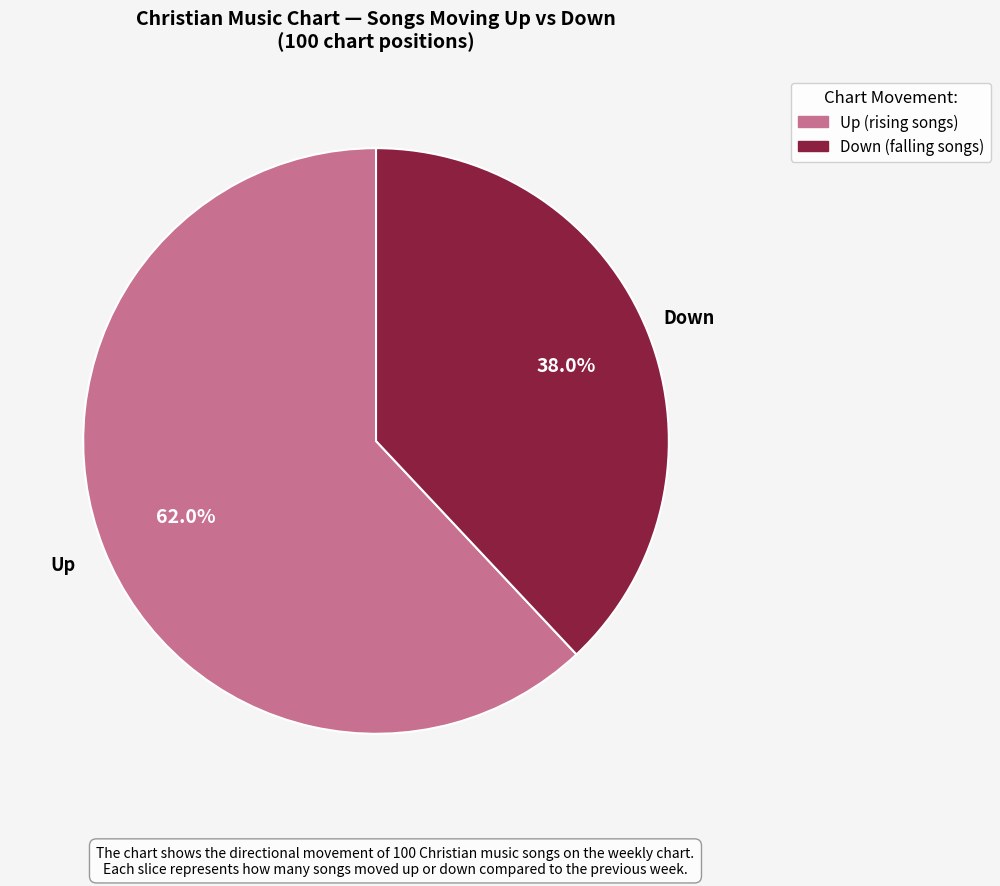

Is there a majority slice in this chart?

Yes